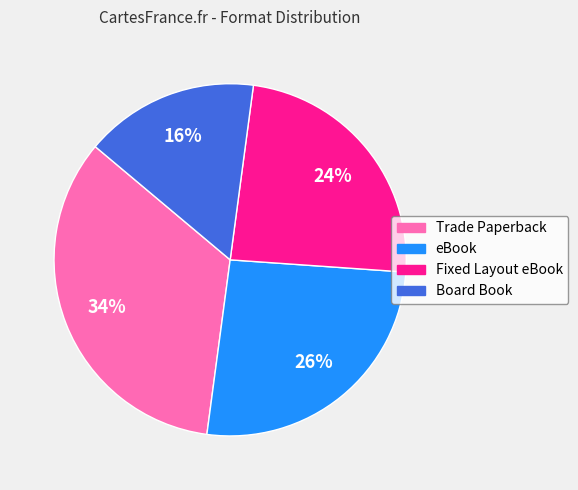

Do eBook and Board Book together represent more than half of the pie?

No